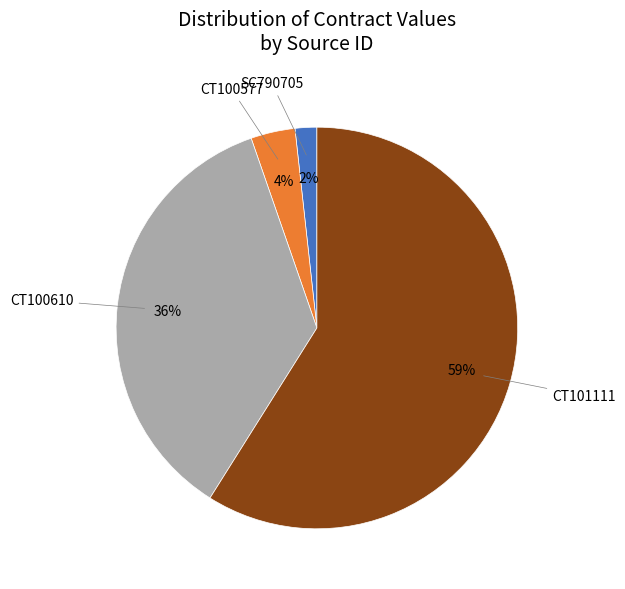

Is it true that CT101111 is 59% of the pie?

True